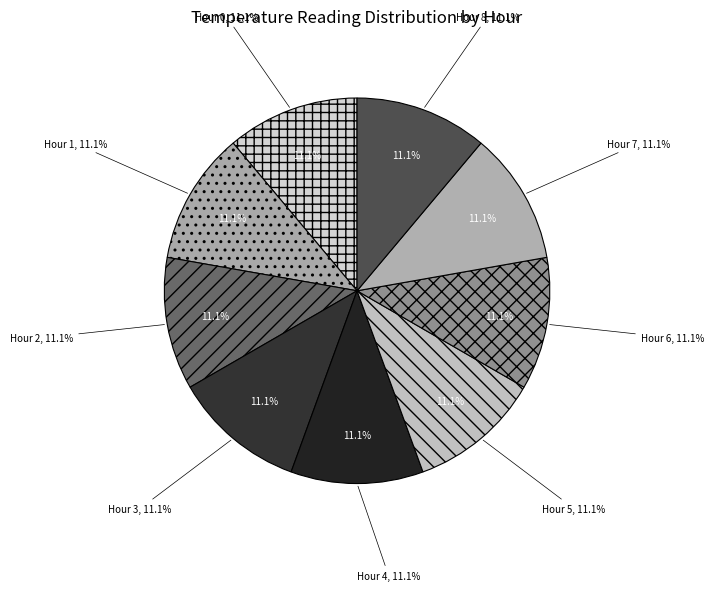

How many segments does this pie chart have?

9